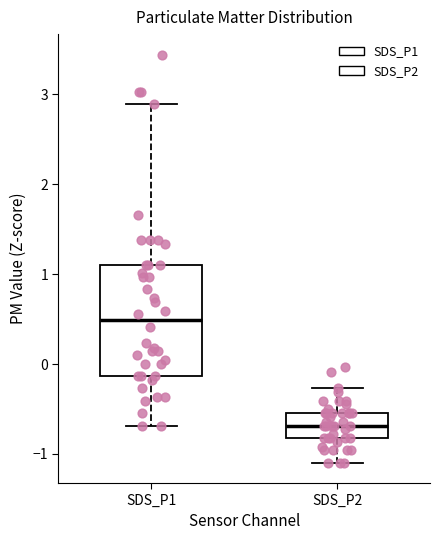

Which box has the highest median line?

SDS_P1